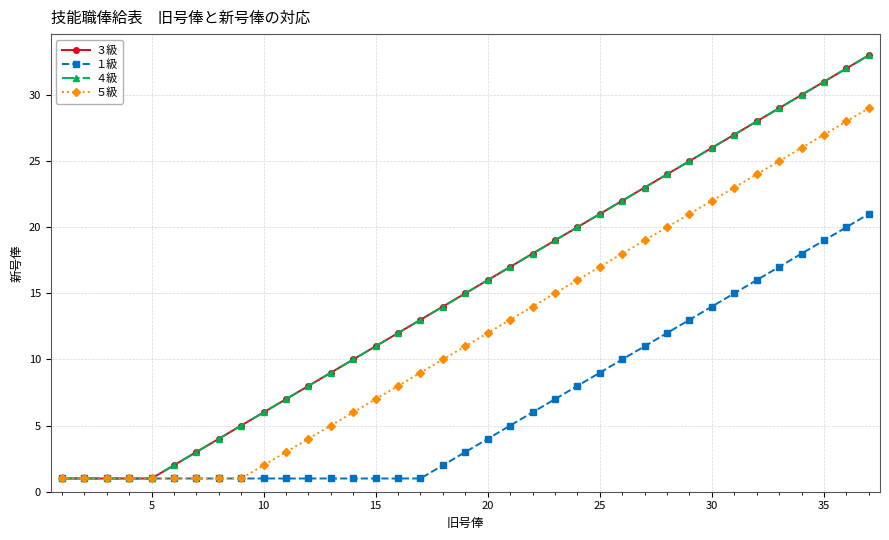

Is this an area chart (filled region under the line)?

No